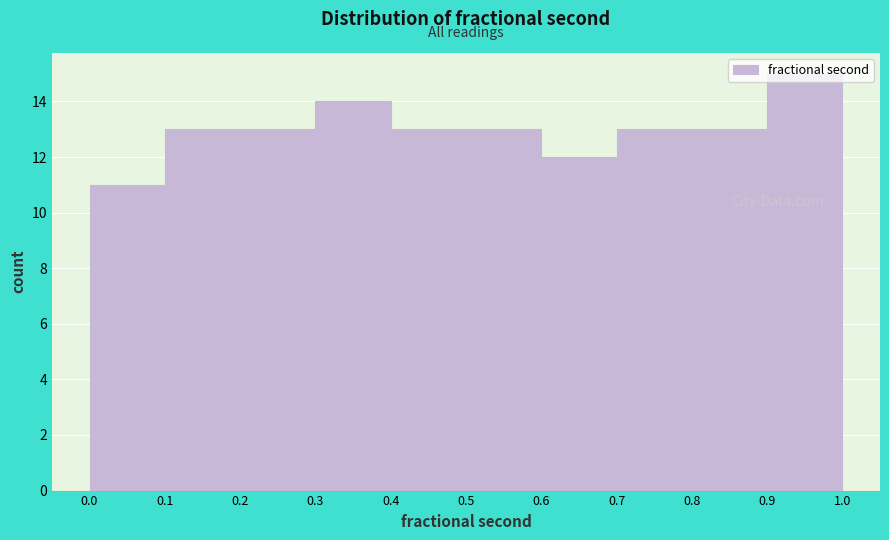

Reading left to right, list every bar in this chart as the range it spans on the x-axis followed by its height. The values are not printed on the chart, so give them approximately, as read against the axis.

0.0 to 0.1: 11
0.1 to 0.2: 13
0.2 to 0.3: 13
0.3 to 0.4: 14
0.4 to 0.5: 13
0.5 to 0.6: 13
0.6 to 0.7: 12
0.7 to 0.8: 13
0.8 to 0.9: 13
0.9 to 1.0: 15